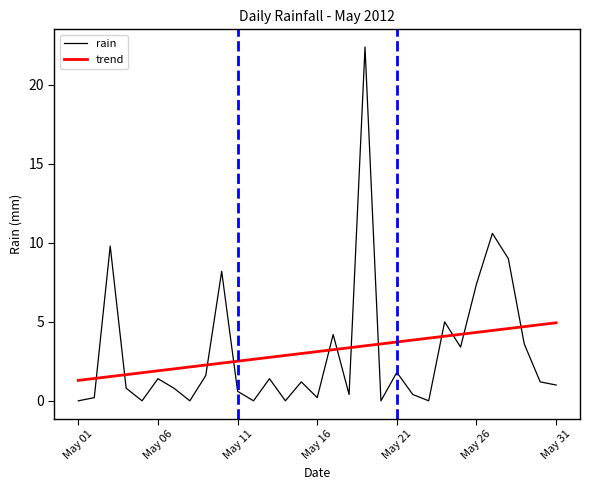

What is the highest value of the rain series?

22.4